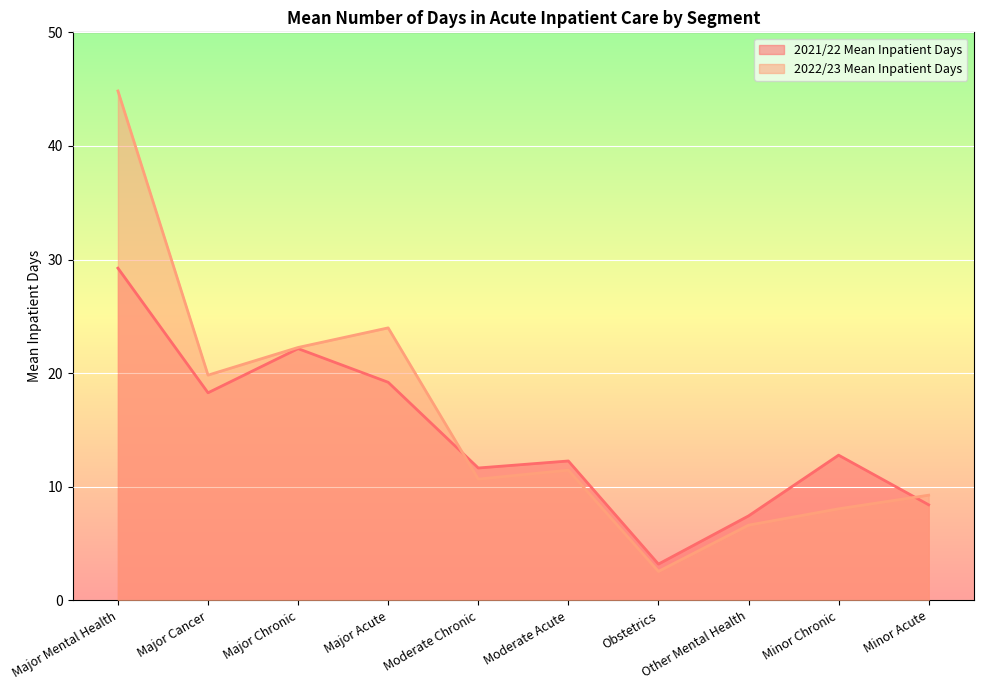

After their last crossing, which series has the higher values: 2022/23 Mean Inpatient Days or 2021/22 Mean Inpatient Days?

2022/23 Mean Inpatient Days